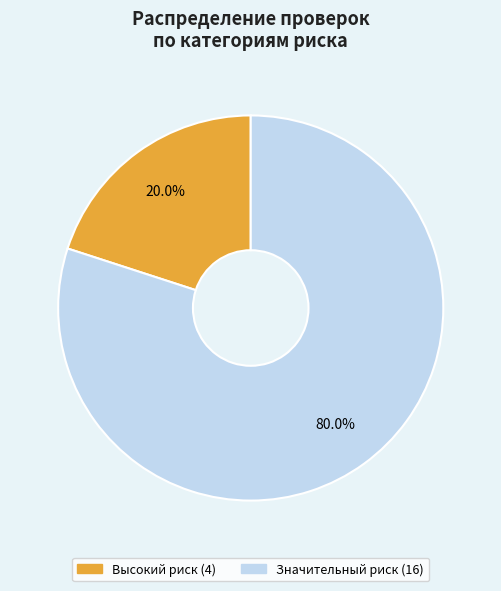

Which has a higher value, Высокий риск or Значительный риск?

Значительный риск